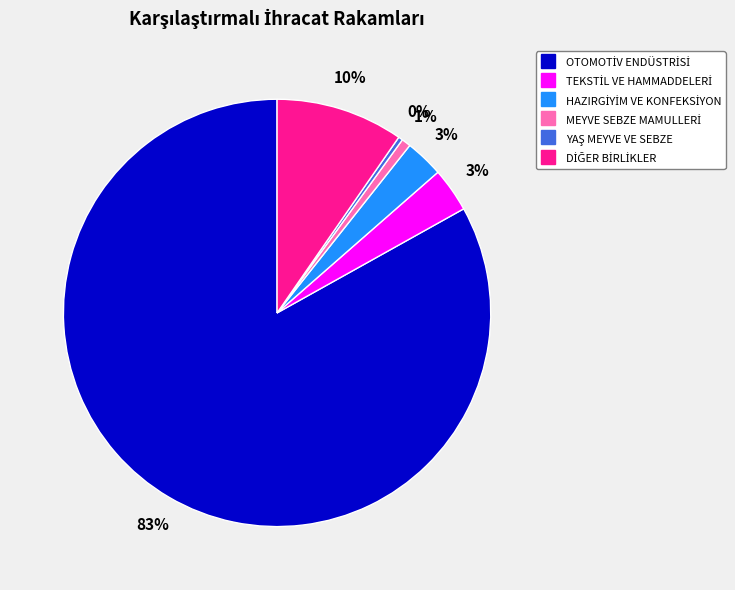

Is there any slice that represents more than half of the pie?

Yes